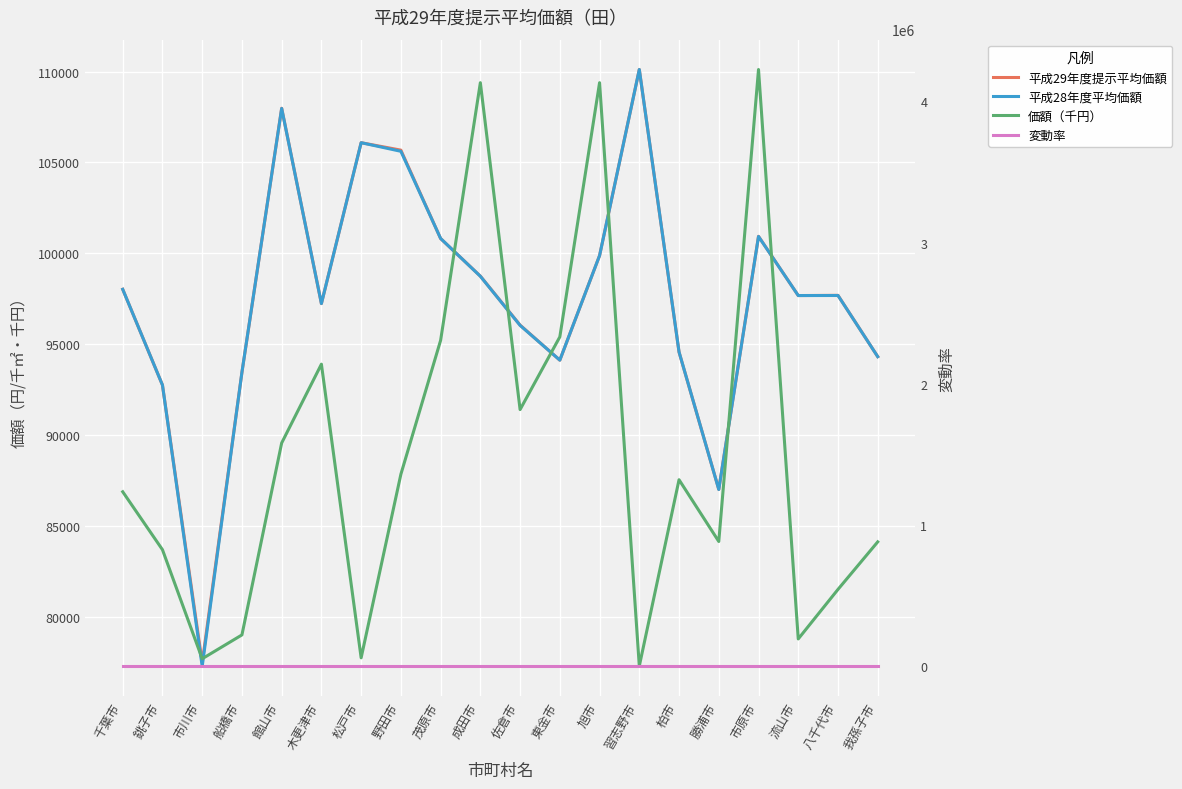

Which series has the largest total across all categories?

価額（千円）